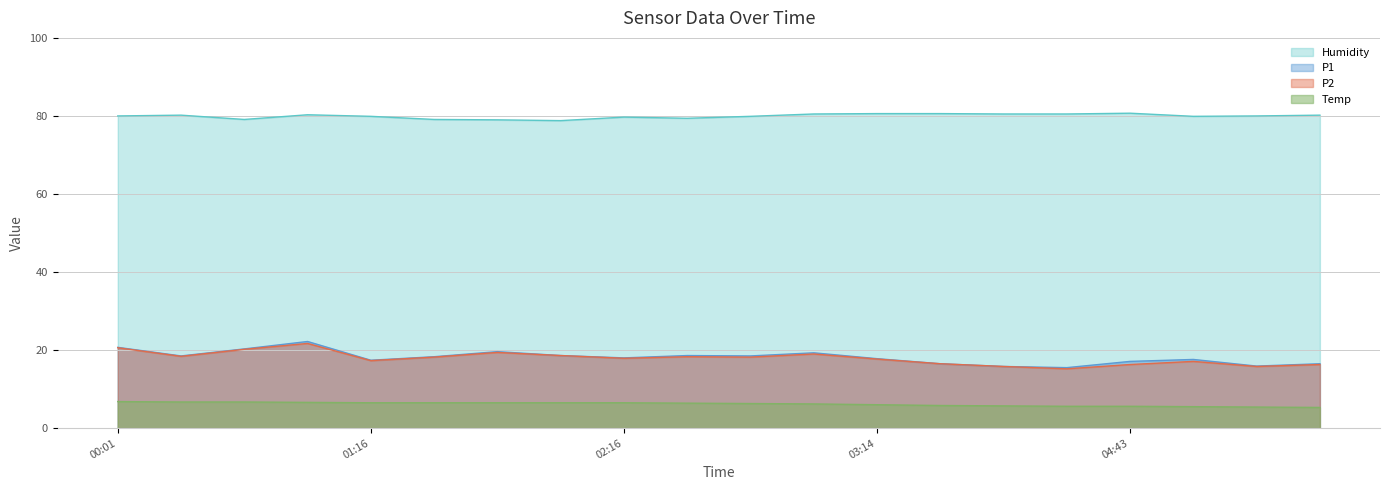

Which series has the largest range (max minus min)?

P1